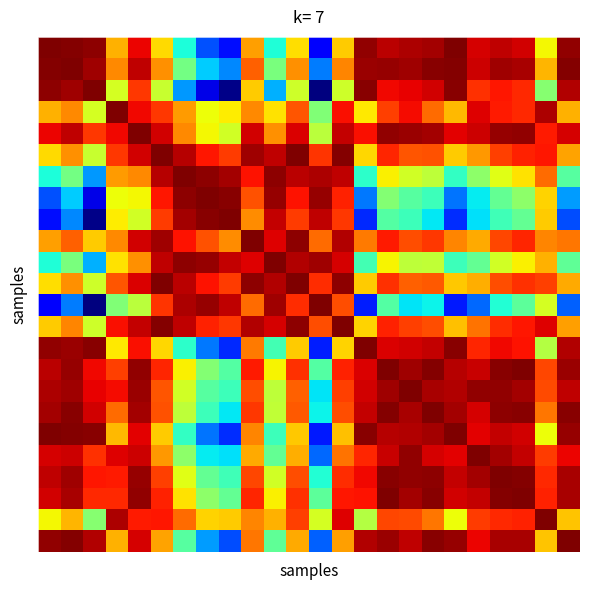

What is the greatest value displayed?

1.0